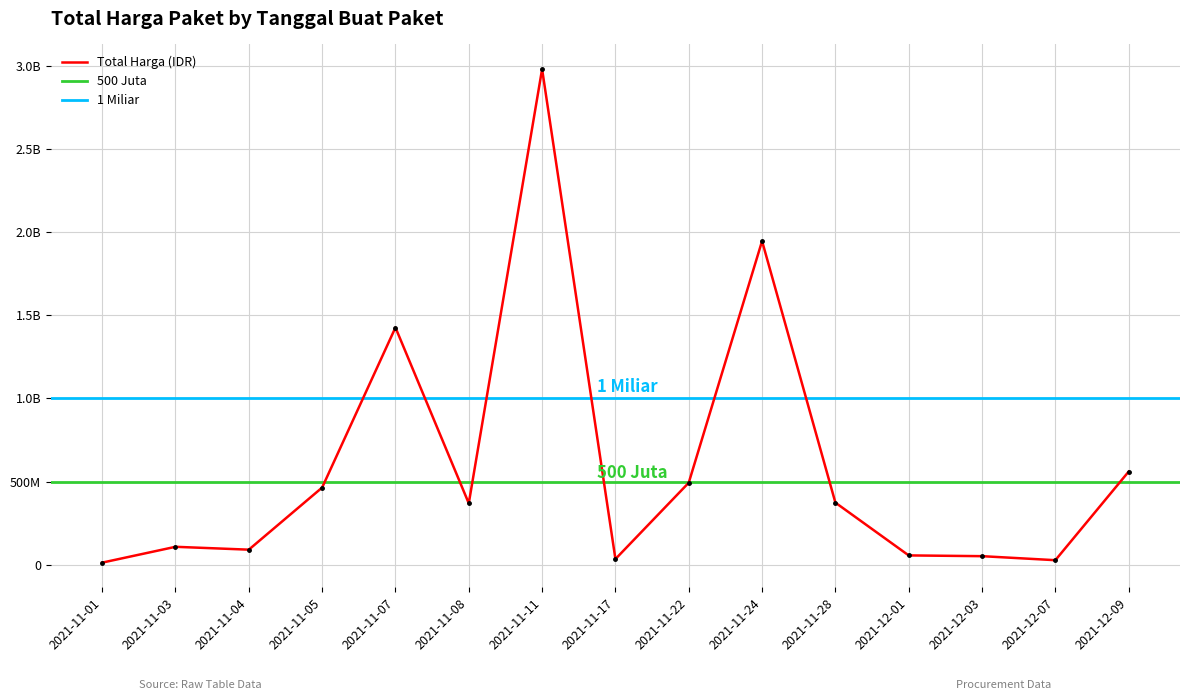

Rank the categories by value from lowest to highest.

2021-11-01, 2021-12-07, 2021-11-17, 2021-12-03, 2021-12-01, 2021-11-04, 2021-11-03, 2021-11-08, 2021-11-28, 2021-11-05, 2021-11-22, 2021-12-09, 2021-11-07, 2021-11-24, 2021-11-11